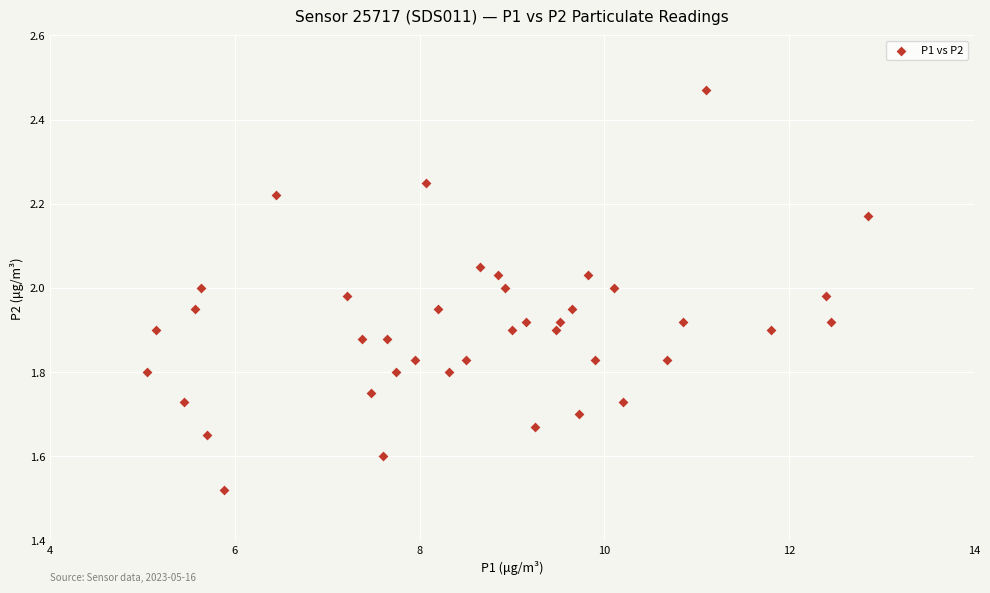

What is the range of X values (max minus min)?

7.8